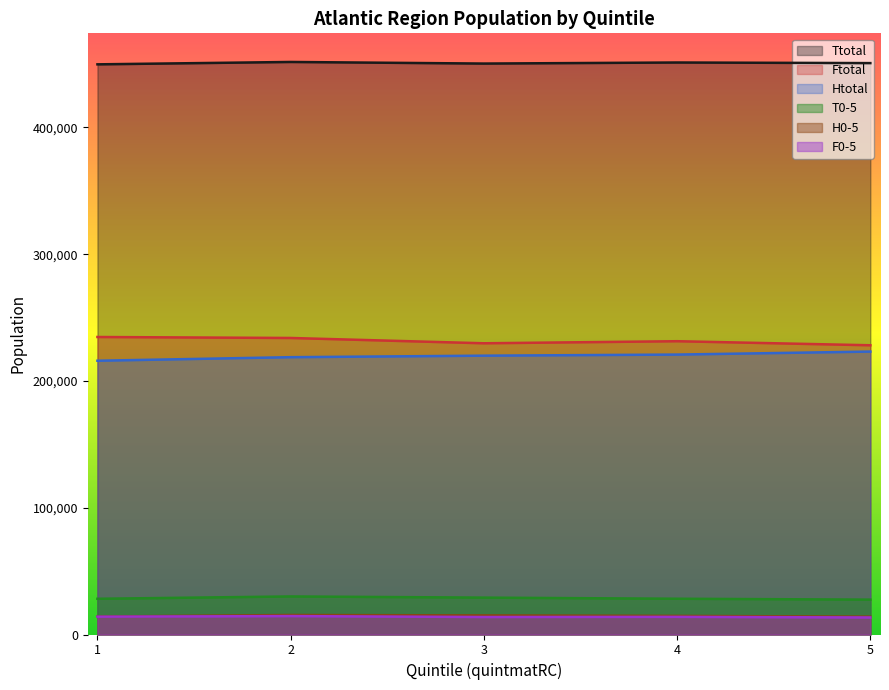

Where is the first local maximum for T0-5?

2